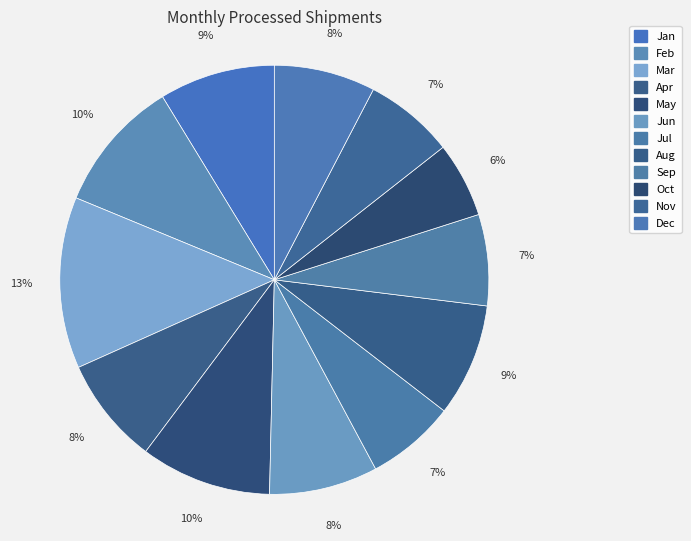

What percentage do Jan and Mar together represent?

21.7%